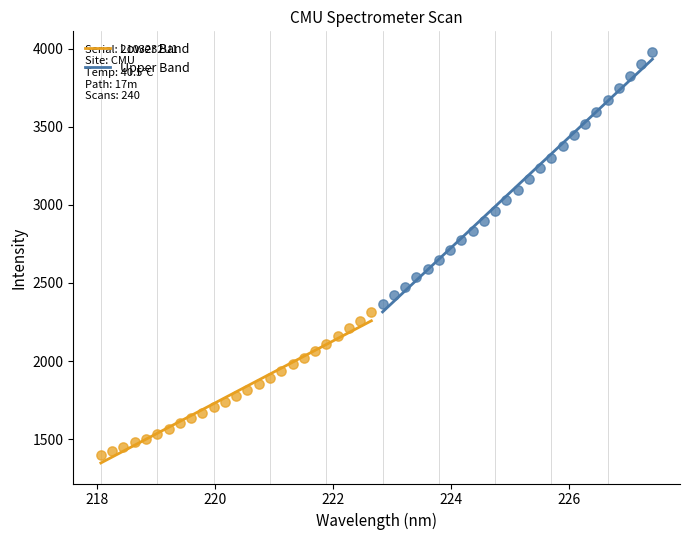

What are all the series names shown in the legend?

Lower Band, Upper Band